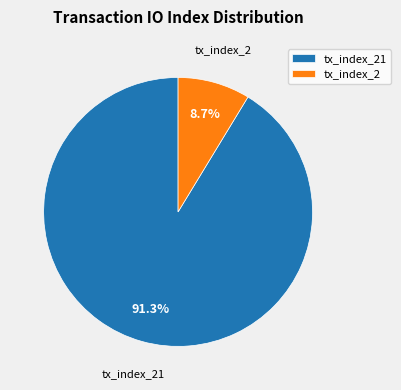

To the nearest percent, what is the difference between the tx_index_21 and tx_index_2 slice percentages?

83%